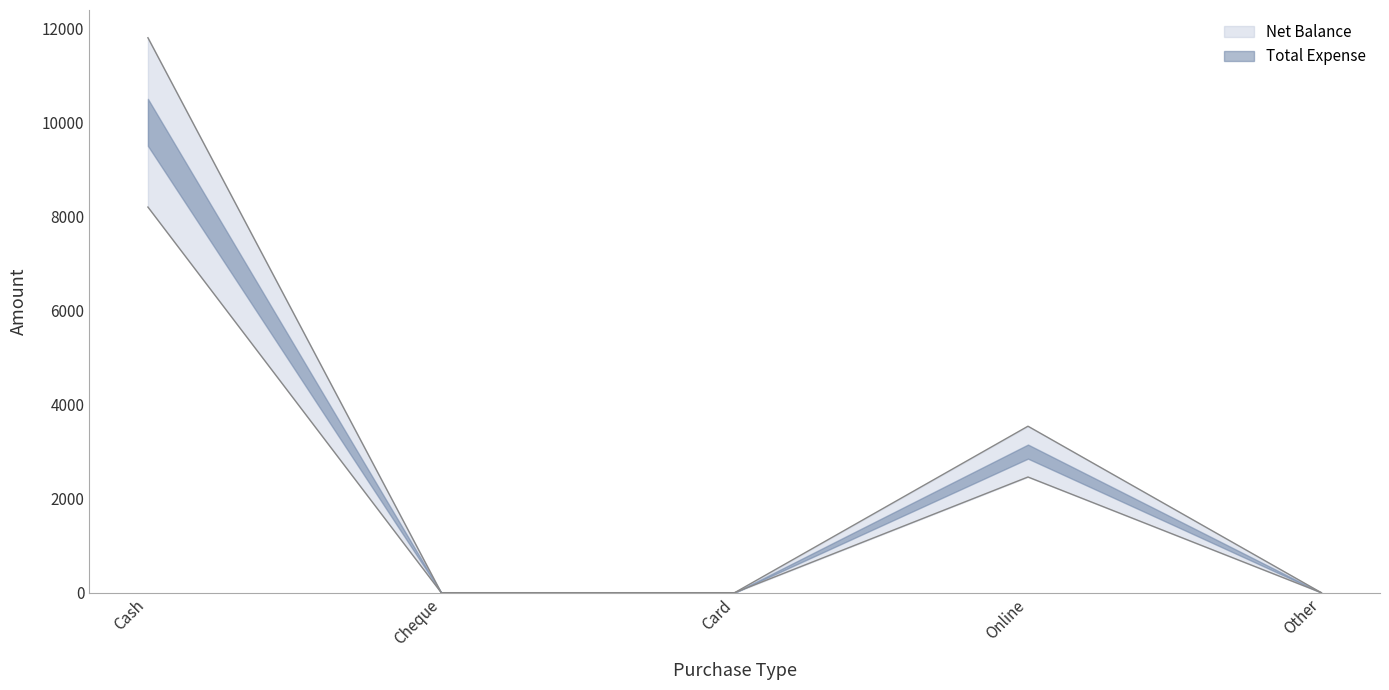

What is the maximum value shown in the chart?

11800